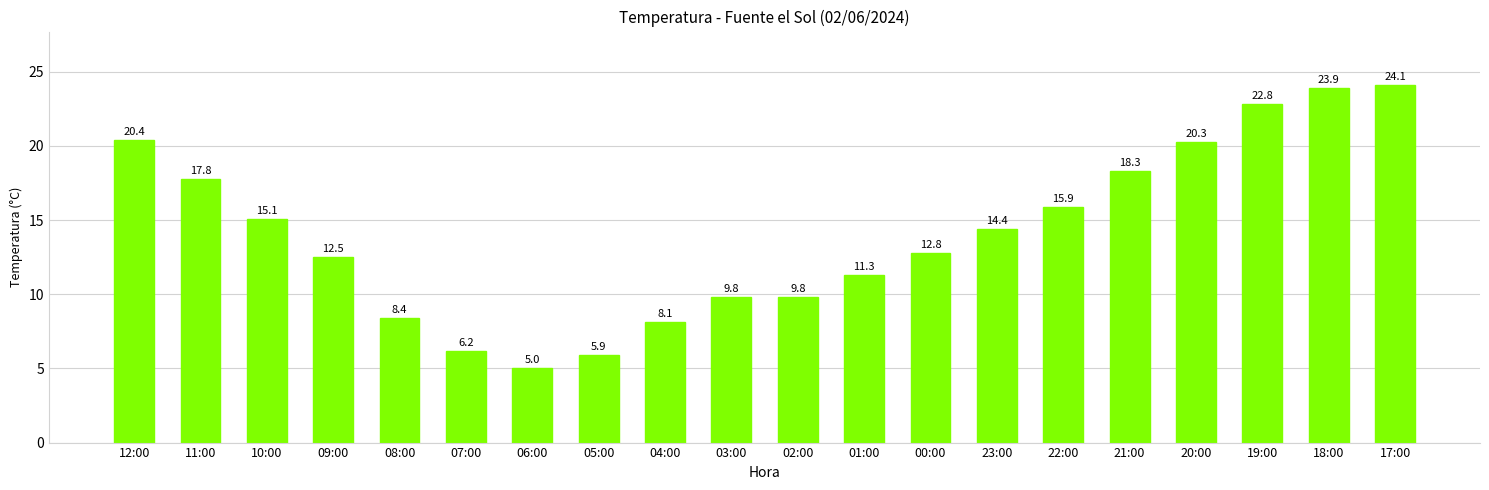

Which category has the highest value across all series?

17:00